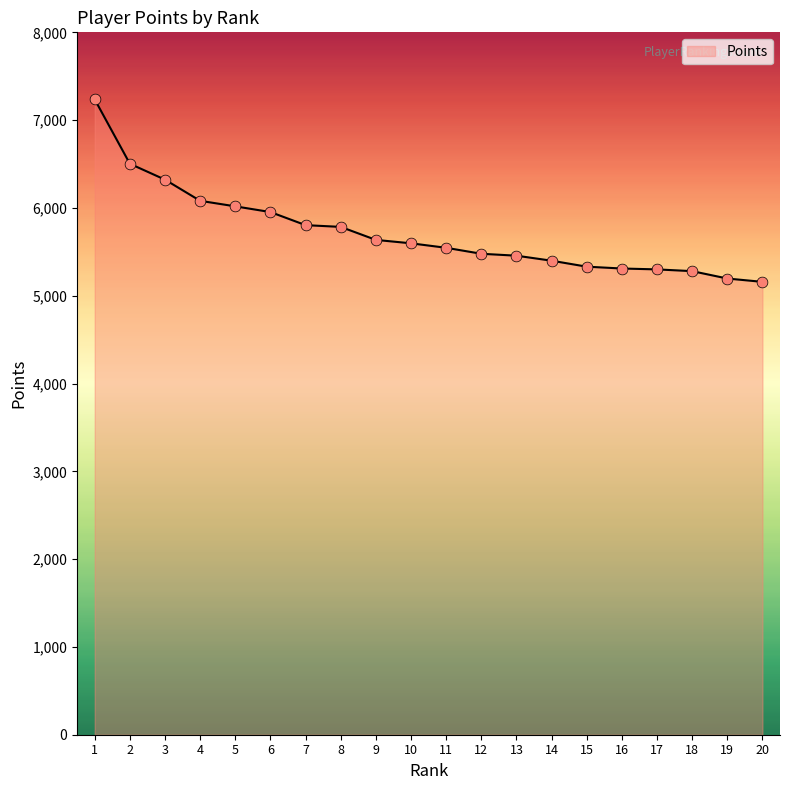

What is the change in value from 7 to 20?

-646